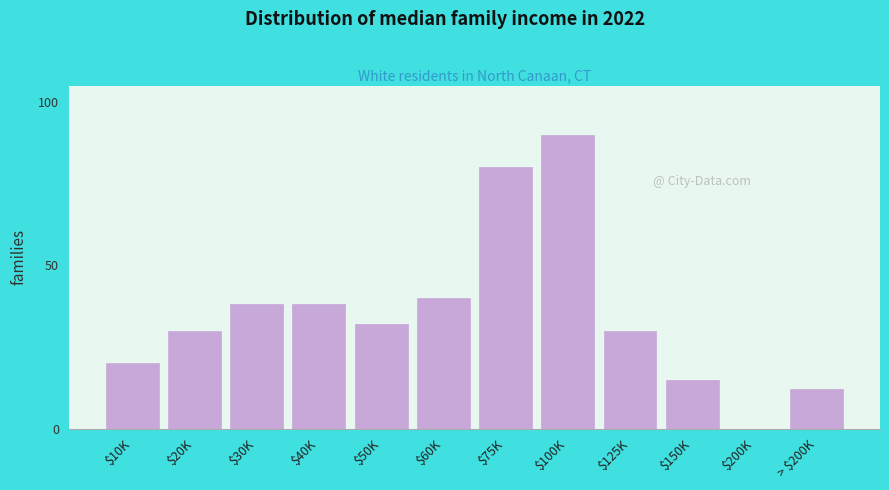

What is the sum of all values?

425